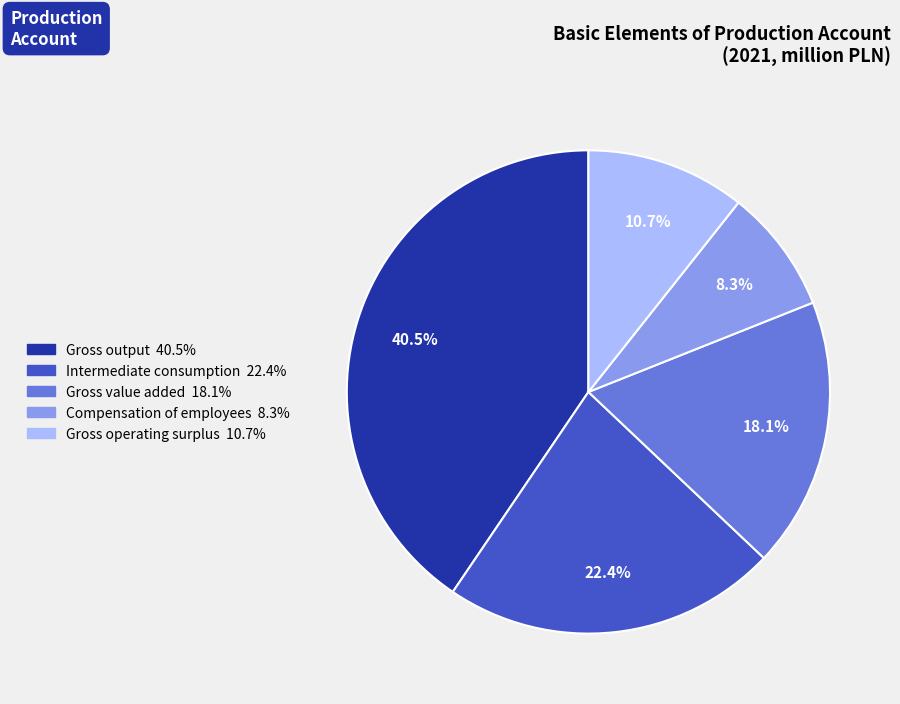

Approximately how many times larger is the value at Gross value added compared to Intermediate consumption?

0.8